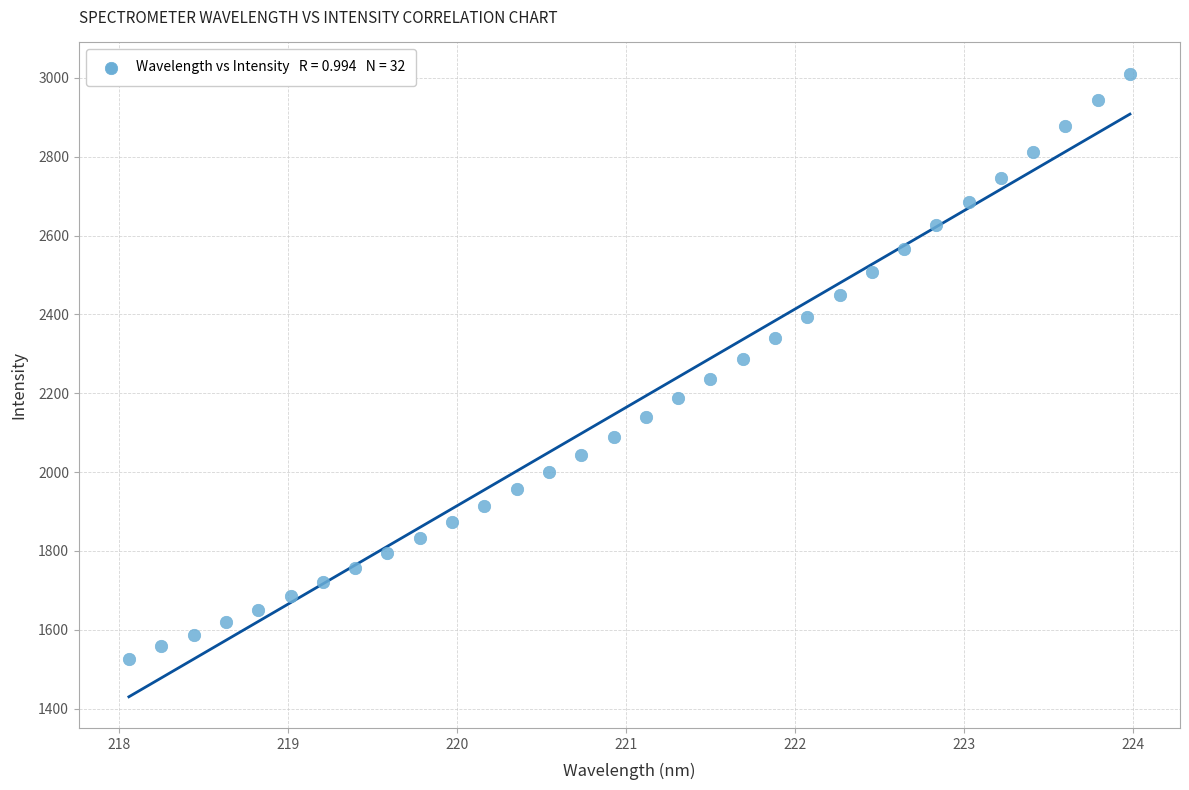

What is the range of Y values (max minus min)?

1483.7